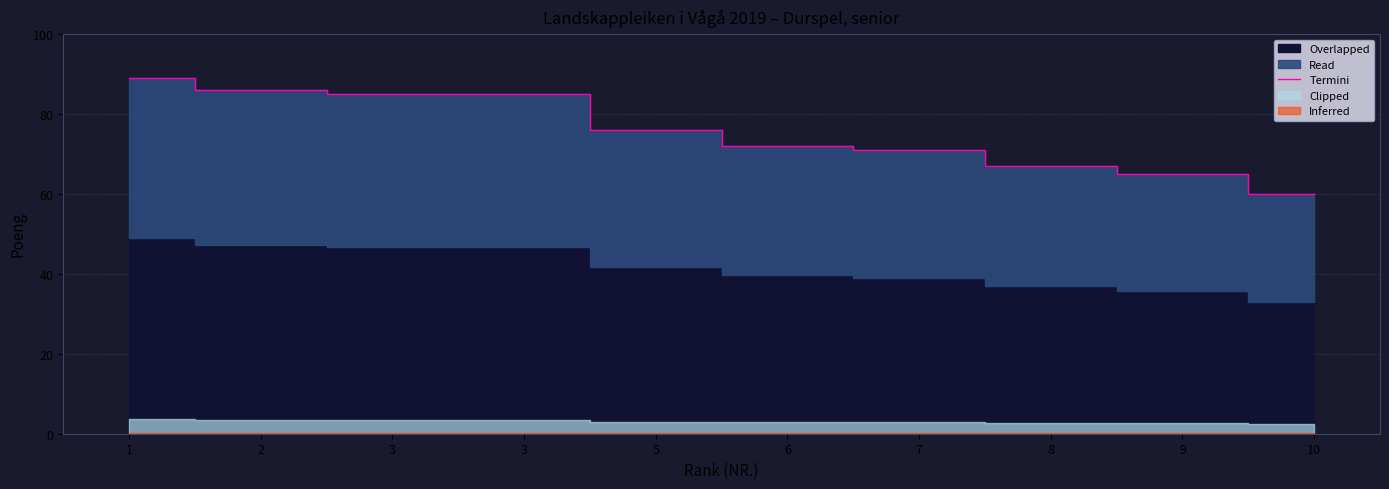

True or false: the data shows 86 at 2.

True